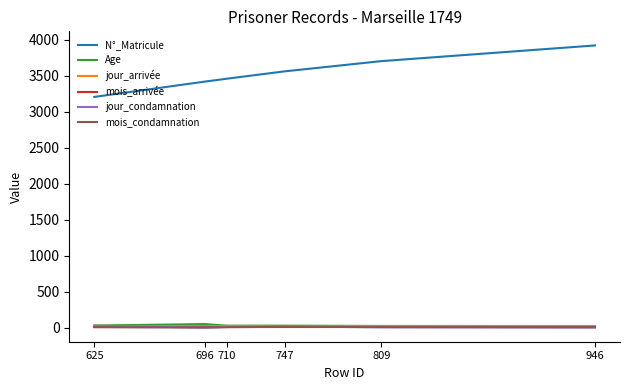

What is the smallest value displayed?

1